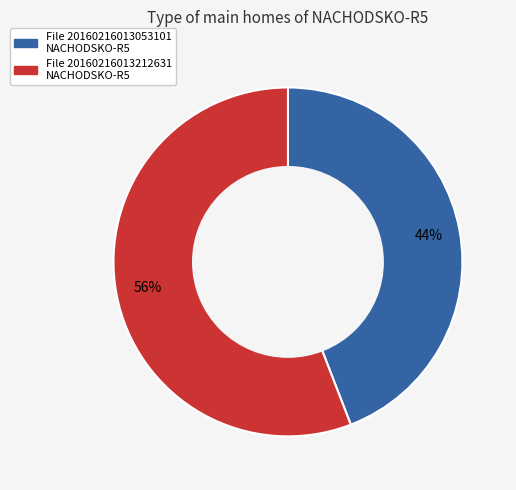

Does any single category account for the majority?

Yes